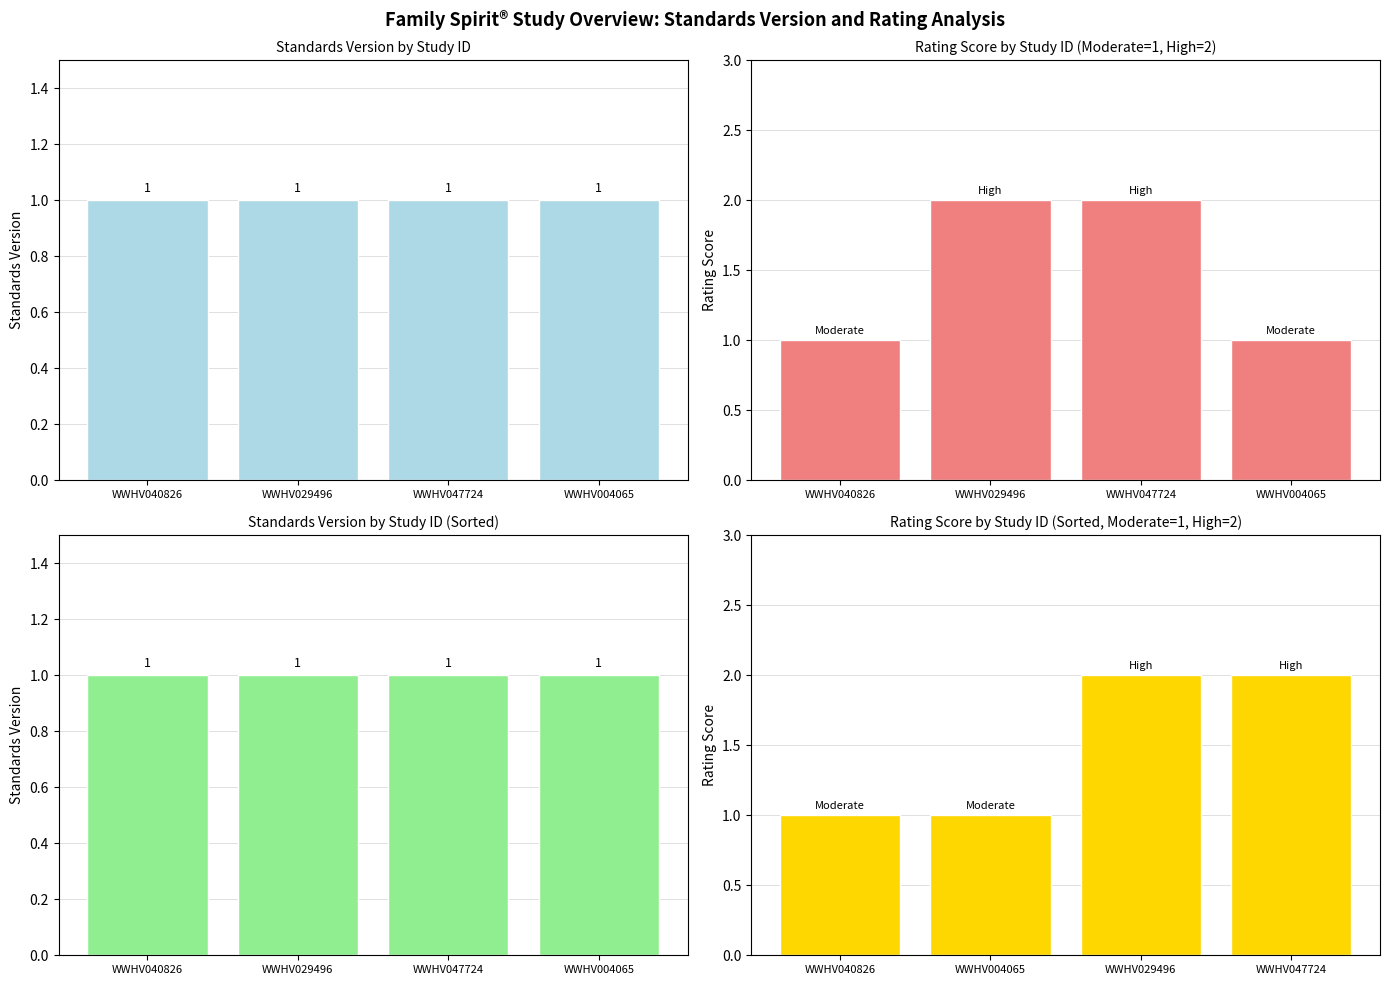

Are the bars horizontal?

No